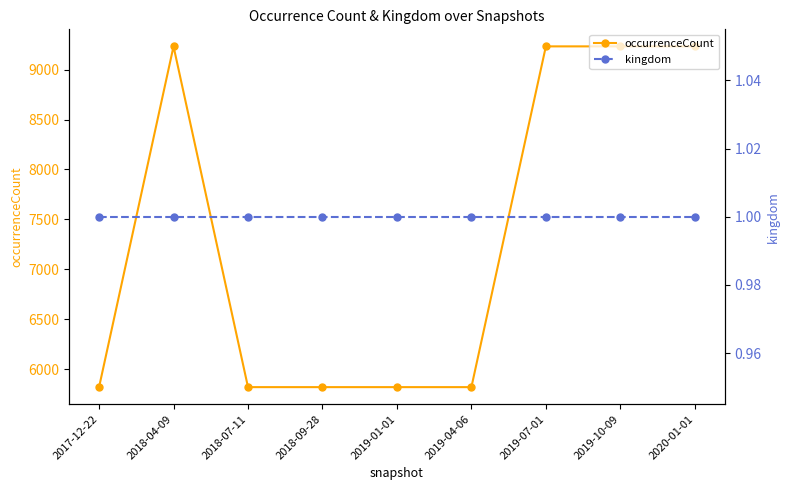

What is the difference between the occurrenceCount values at 2018-07-11 and 2020-01-01?

3410